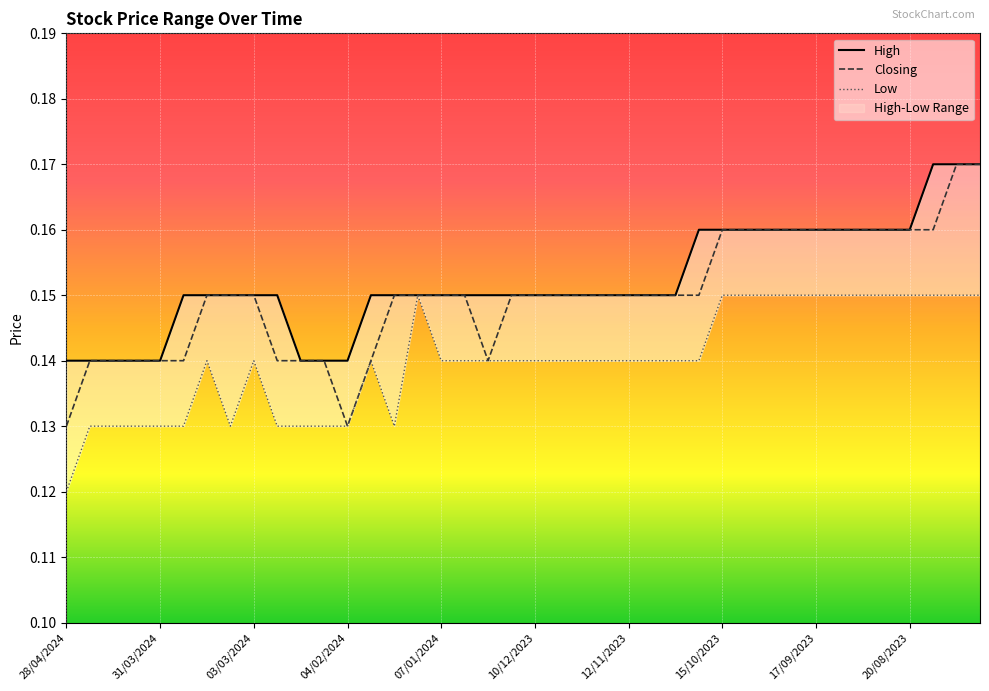

Which series changed the most between 15/10/2023 and 17?

Low